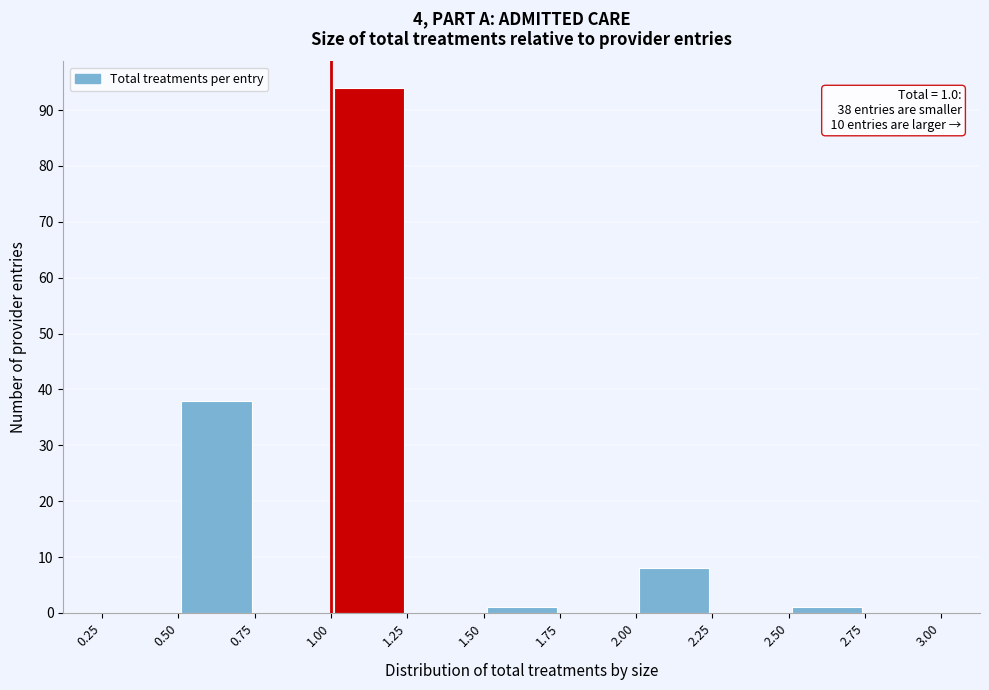

Which range on the x-axis has the tallest bar?

1.00 to 1.25